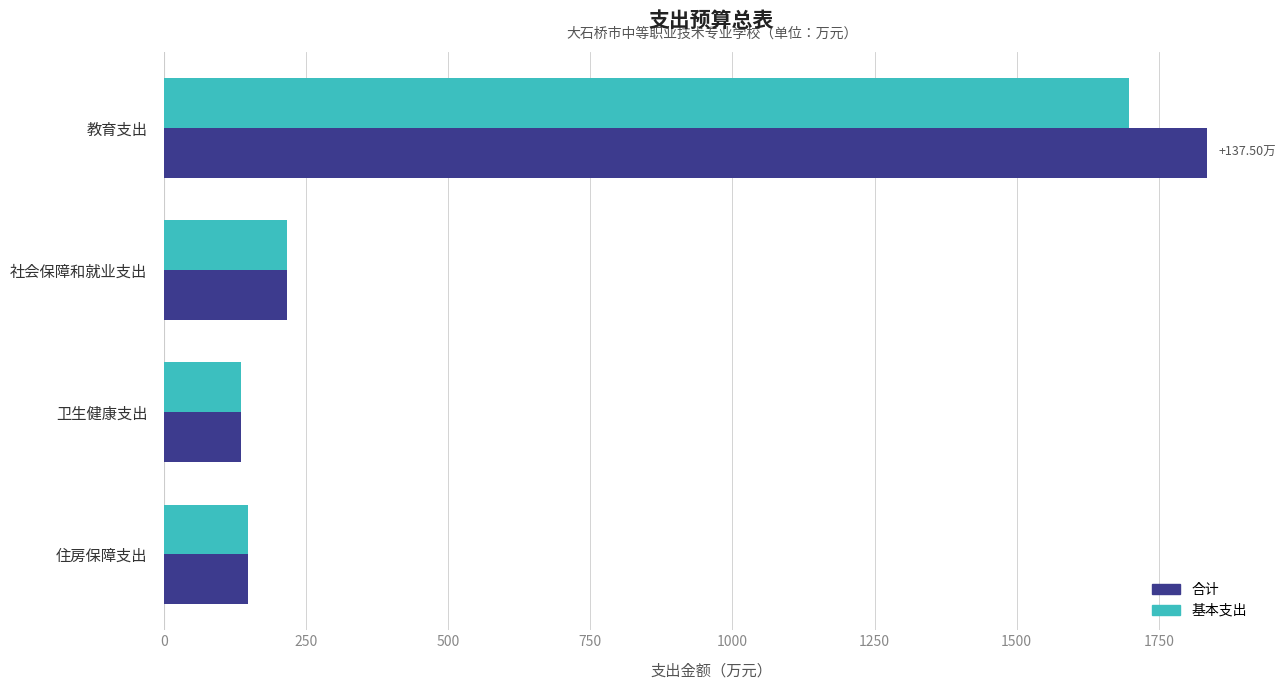

List the series in order of their peak value, highest first.

合计, 基本支出